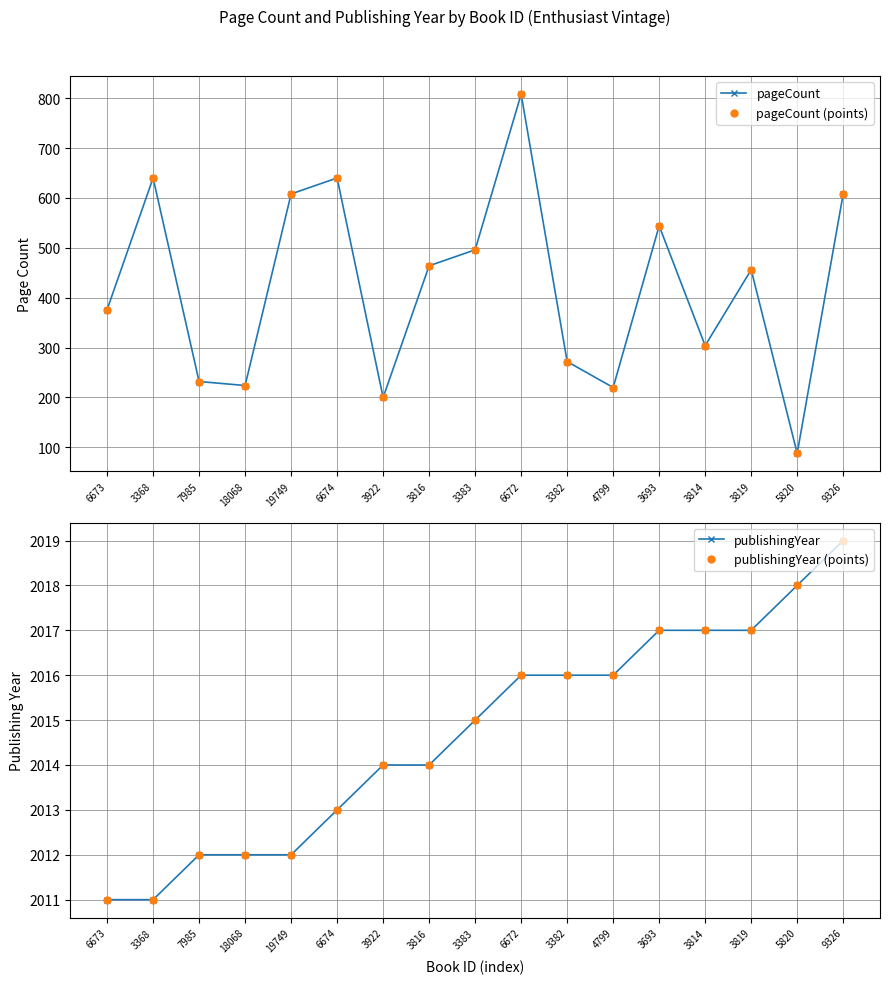

True or false: pageCount has more than 2 interior local peaks.

True